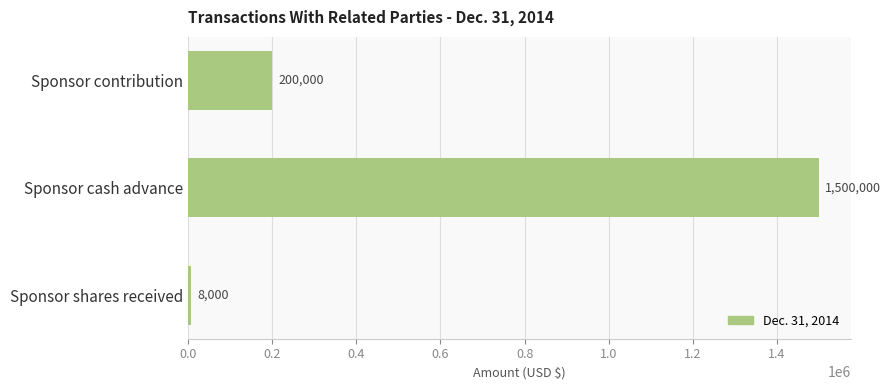

True or false: the data shows 1500000 at Sponsor cash advance.

True